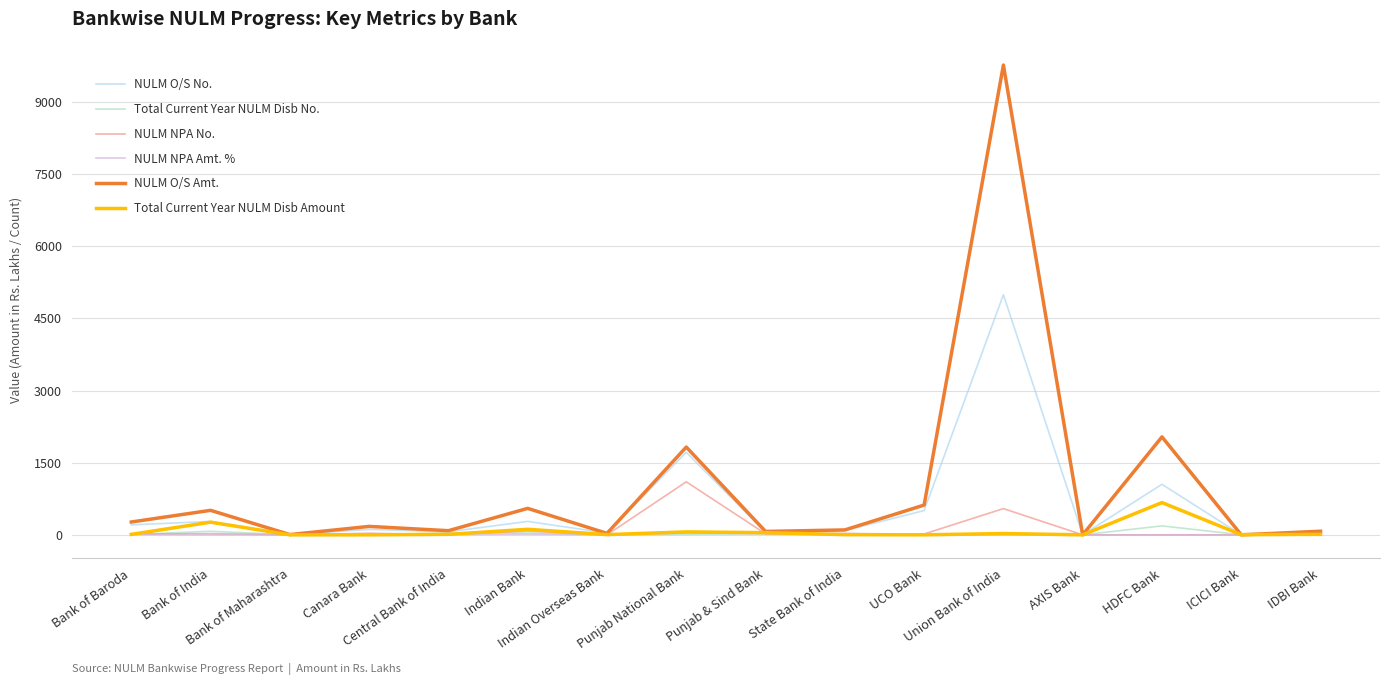

At how many categories does at least one series exceed 5077?

1